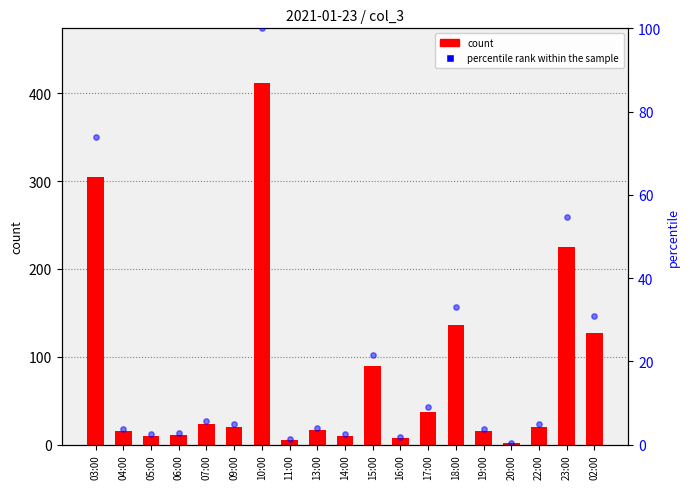

Which series reaches the minimum Y coordinate?

percentile rank within the sample